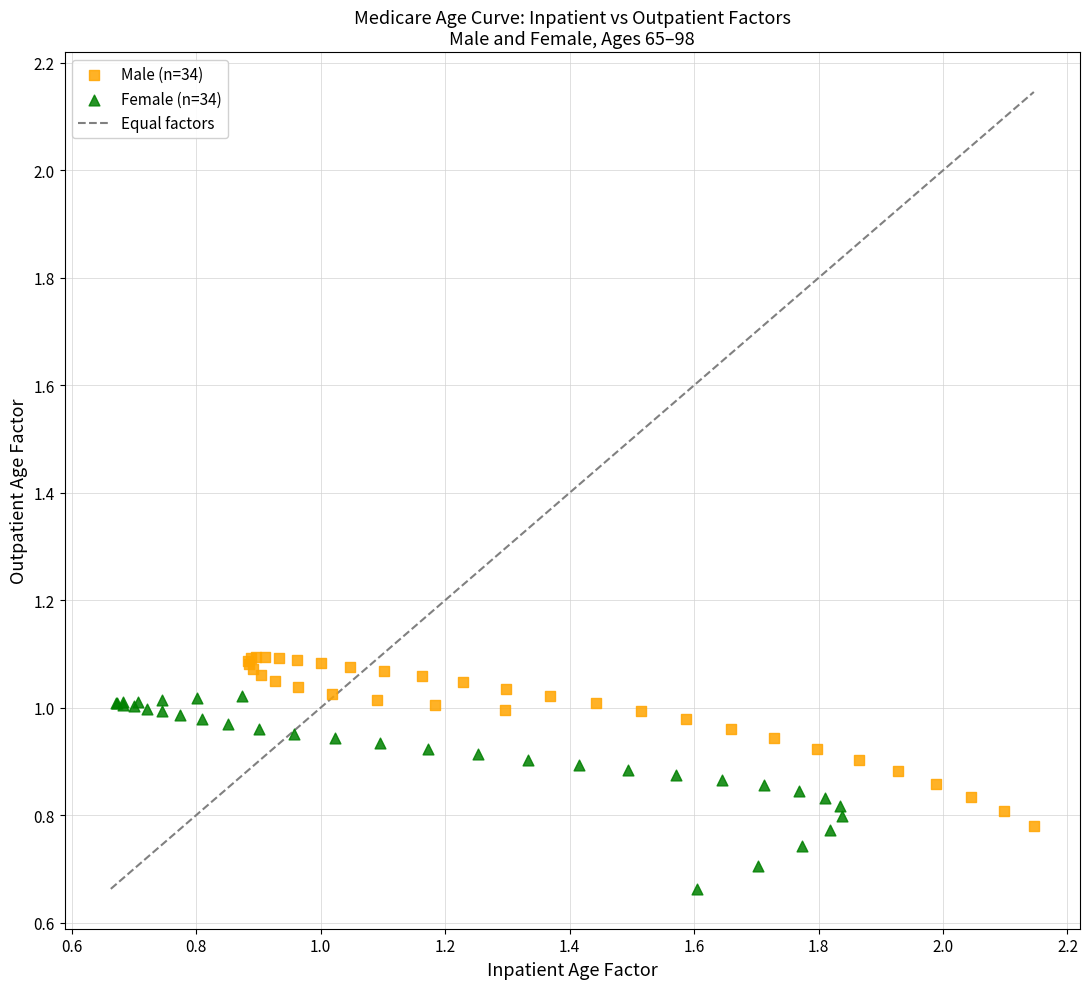

Which series reaches the minimum Y coordinate?

Female (n=34)